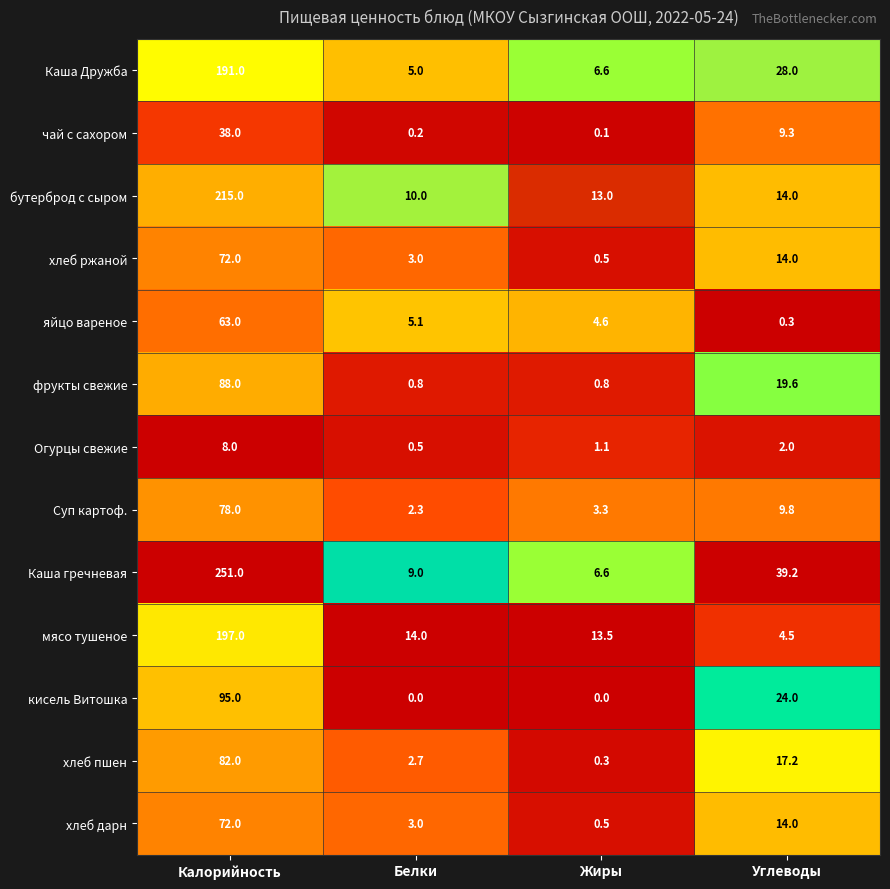

At how many categories does at least one series exceed 0?

4